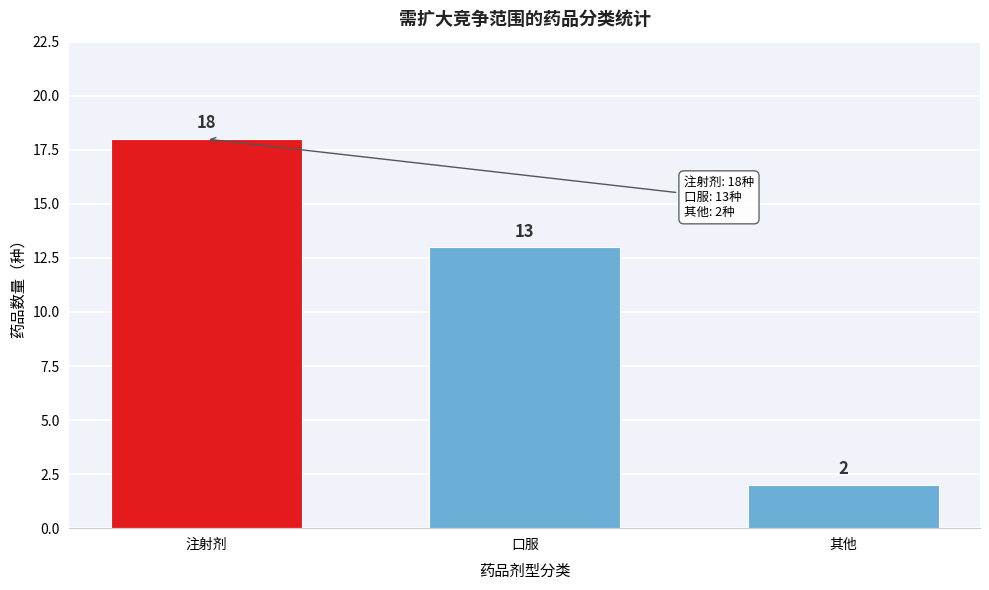

Reading left to right, extract all data points from this chart.

18	13	2